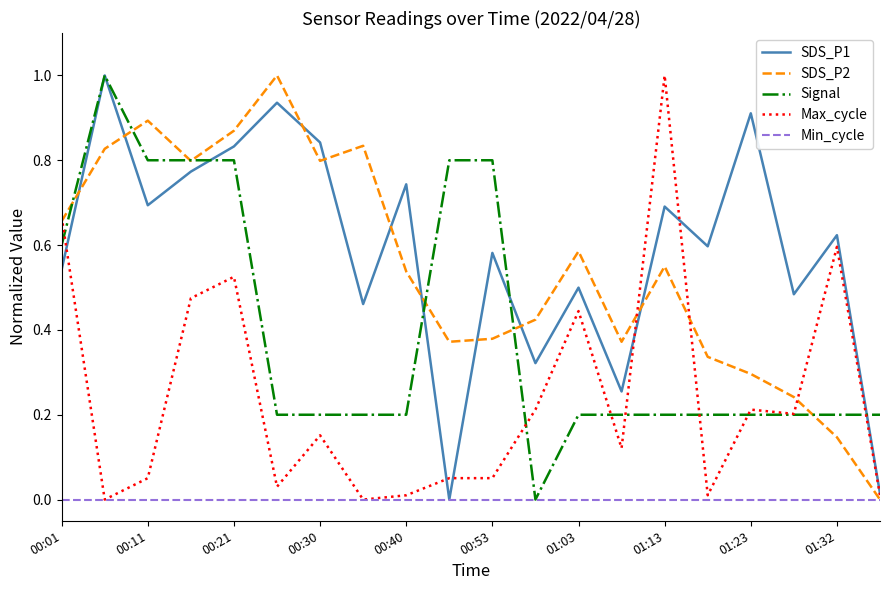

What is the greatest value displayed?

1.0